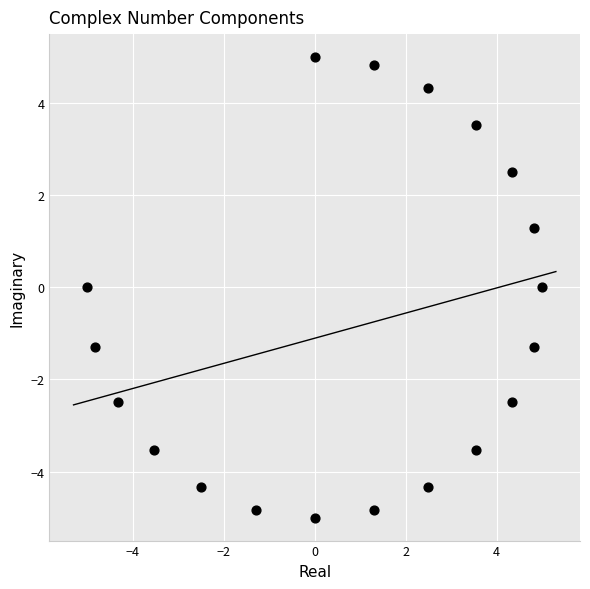

What is the range of X values (max minus min)?

10.0